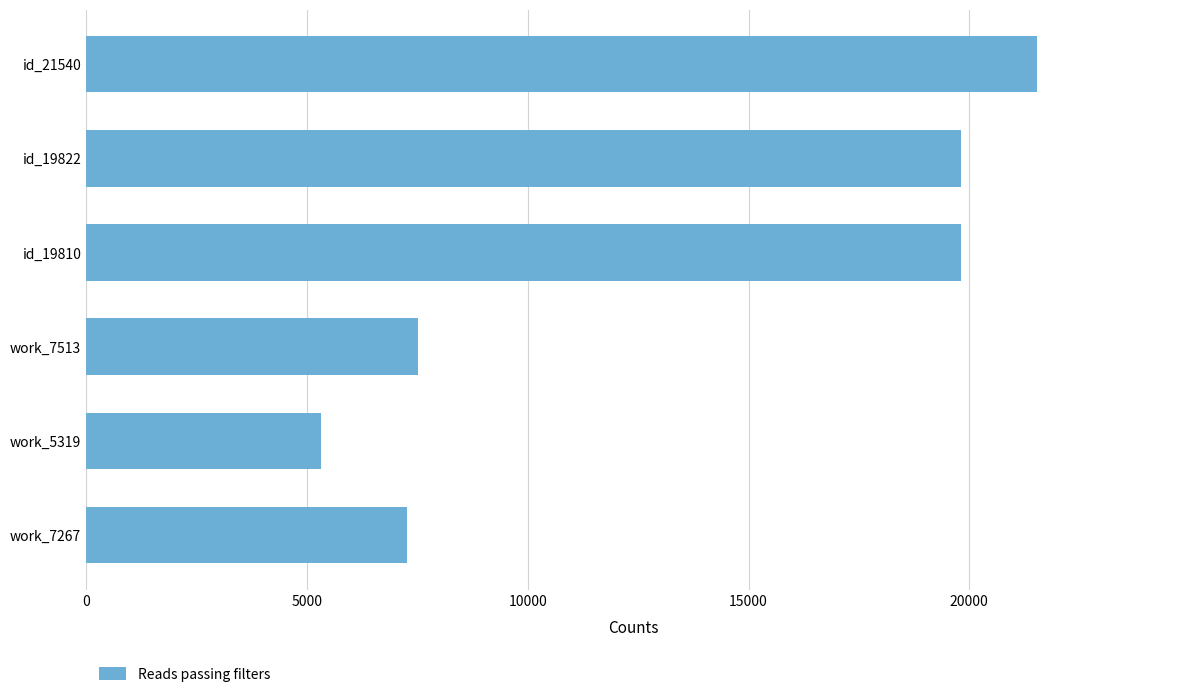

What is the difference between the maximum and minimum values?

16221